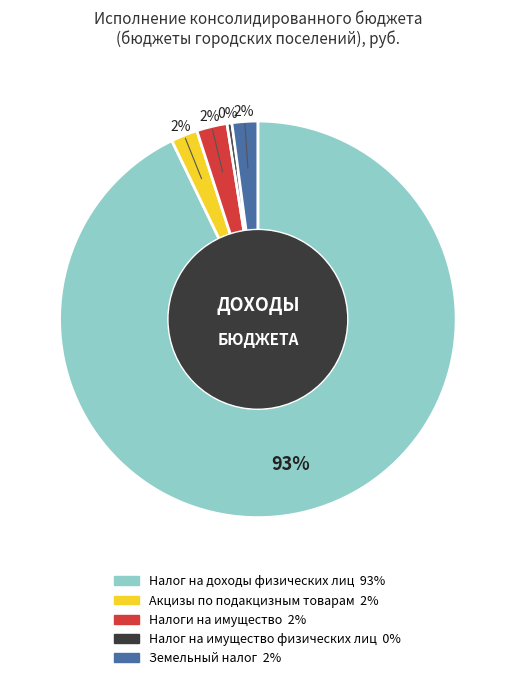

Does any single category account for the majority?

Yes